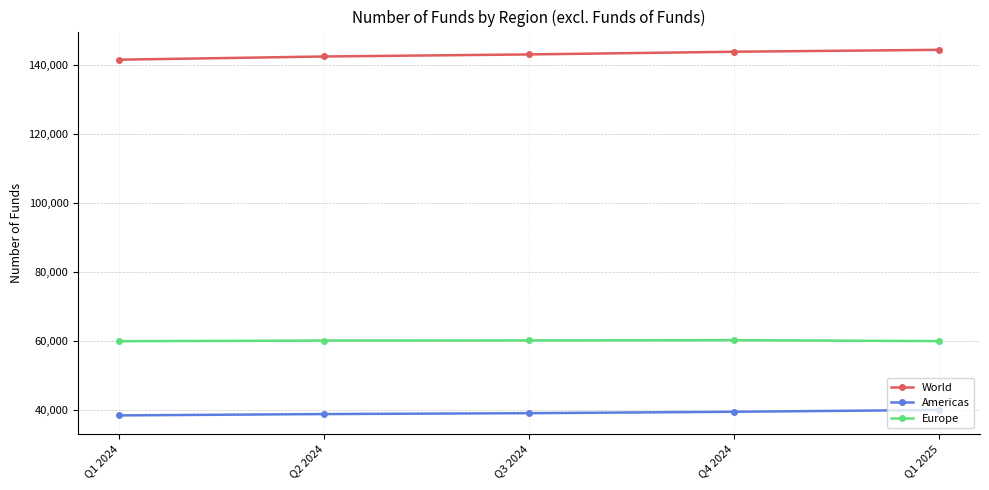

What is the label of the 2nd point from the left?

Q2 2024